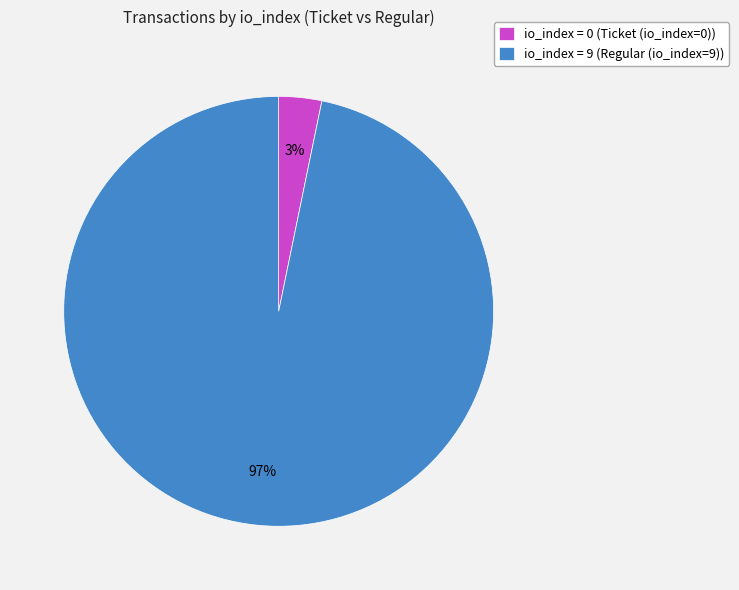

Do io_index = 9 (Regular (io_index=9)) and io_index = 0 (Ticket (io_index=0)) together represent more than half of the pie?

Yes